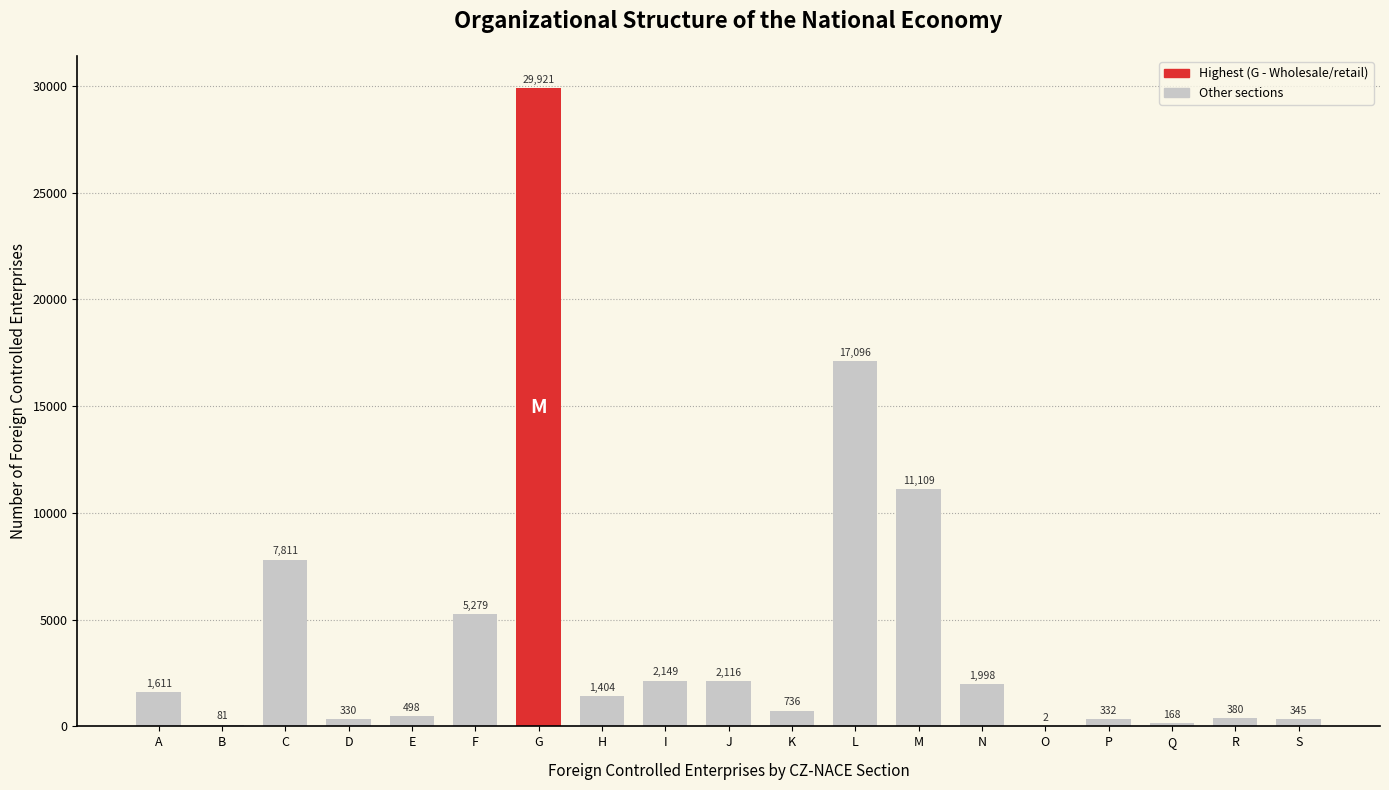

Are the bars horizontal?

No